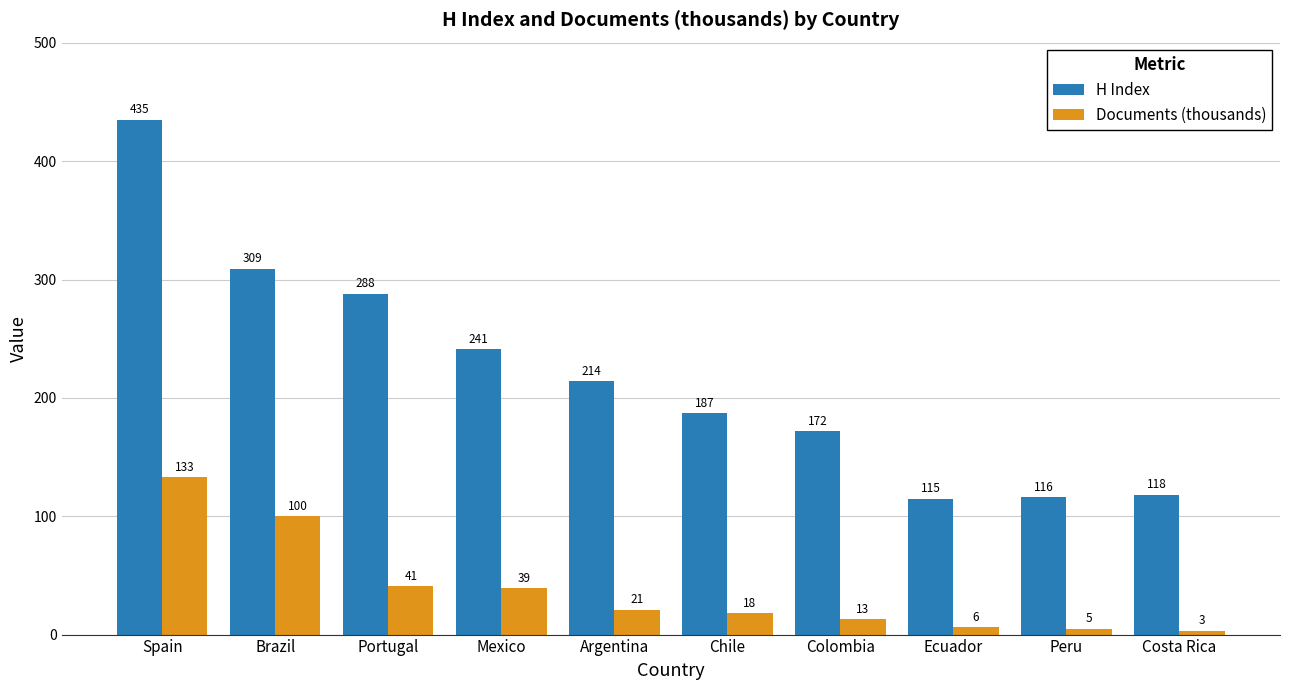

Which series has the widest spread of values?

H Index